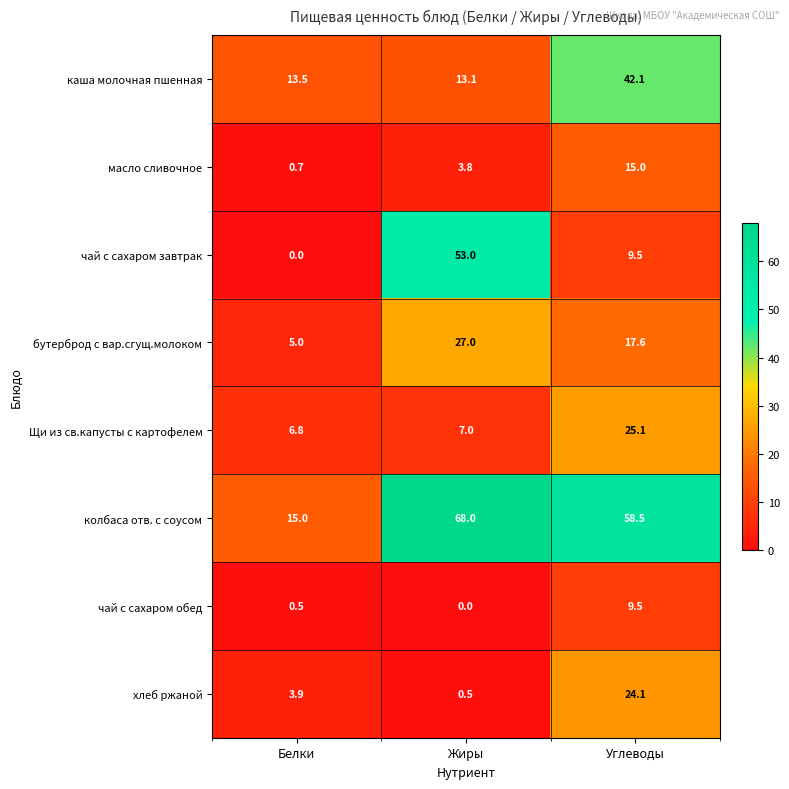

Reading right to left, transcribe all the data shown in this chart.

каша молочная пшенная: Углеводы=42.1	Жиры=13.1	Белки=13.5
масло сливочное: Углеводы=15.0	Жиры=3.8	Белки=0.7
чай с сахаром завтрак: Углеводы=9.5	Жиры=53.0	Белки=0.0
бутерброд с вар.сгущ.молоком: Углеводы=17.6	Жиры=27.0	Белки=5.0
Щи из св.капусты с картофелем: Углеводы=25.1	Жиры=7.0	Белки=6.8
колбаса отв. с соусом: Углеводы=58.5	Жиры=68.0	Белки=15.0
чай с сахаром обед: Углеводы=9.5	Жиры=0.0	Белки=0.5
хлеб ржаной: Углеводы=24.1	Жиры=0.5	Белки=3.9